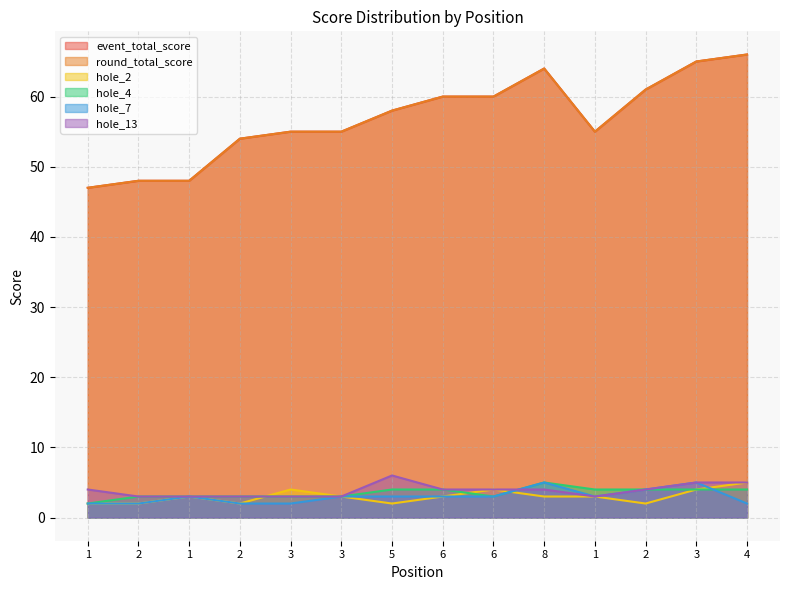

True or false: hole_7 and event_total_score intersect in this chart.

False